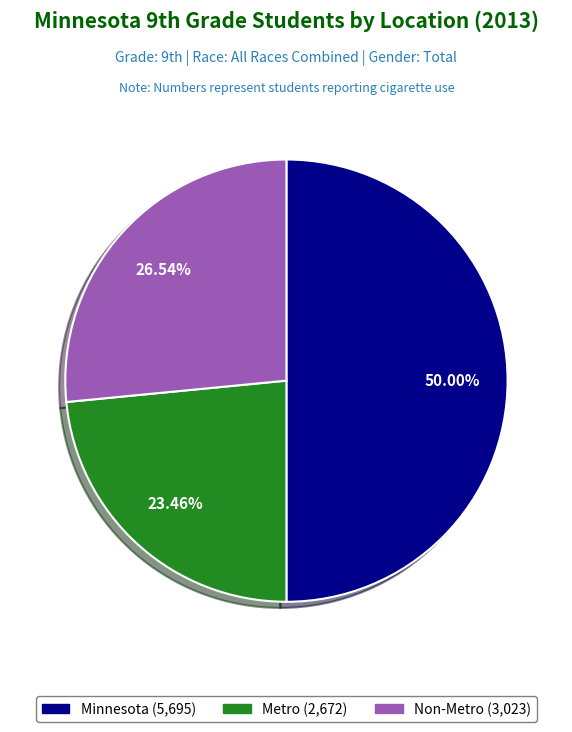

To the nearest percent, what is the difference between the largest and smallest slice percentages?

27%